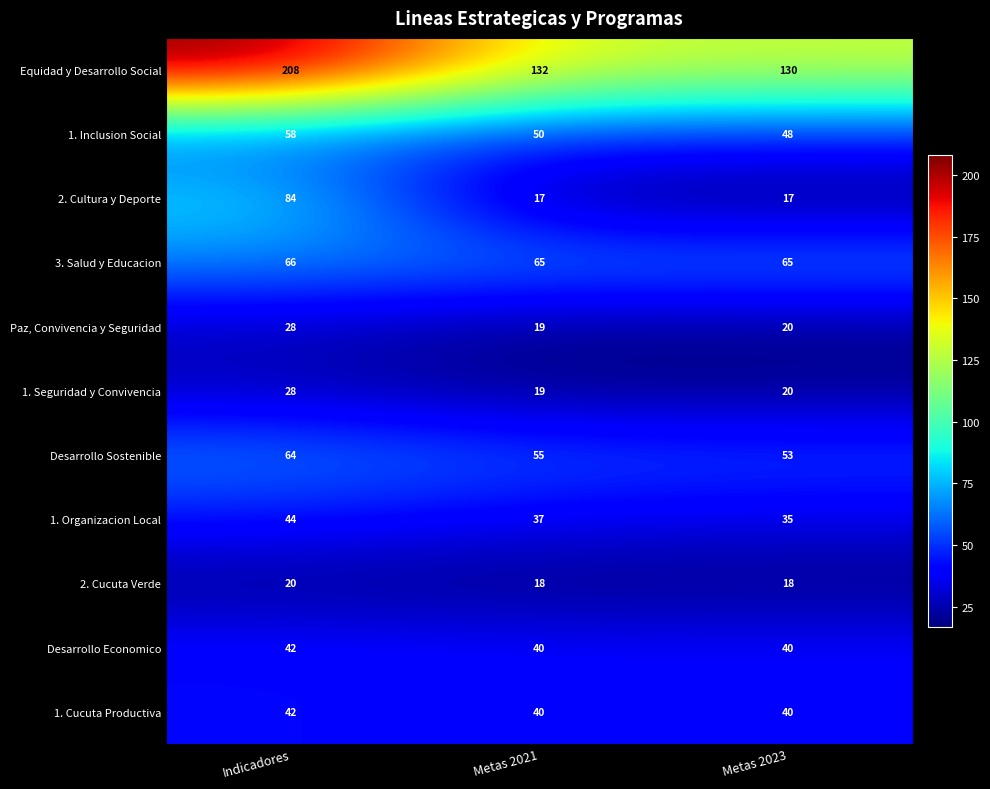

Which category has the highest value across all series?

Indicadores